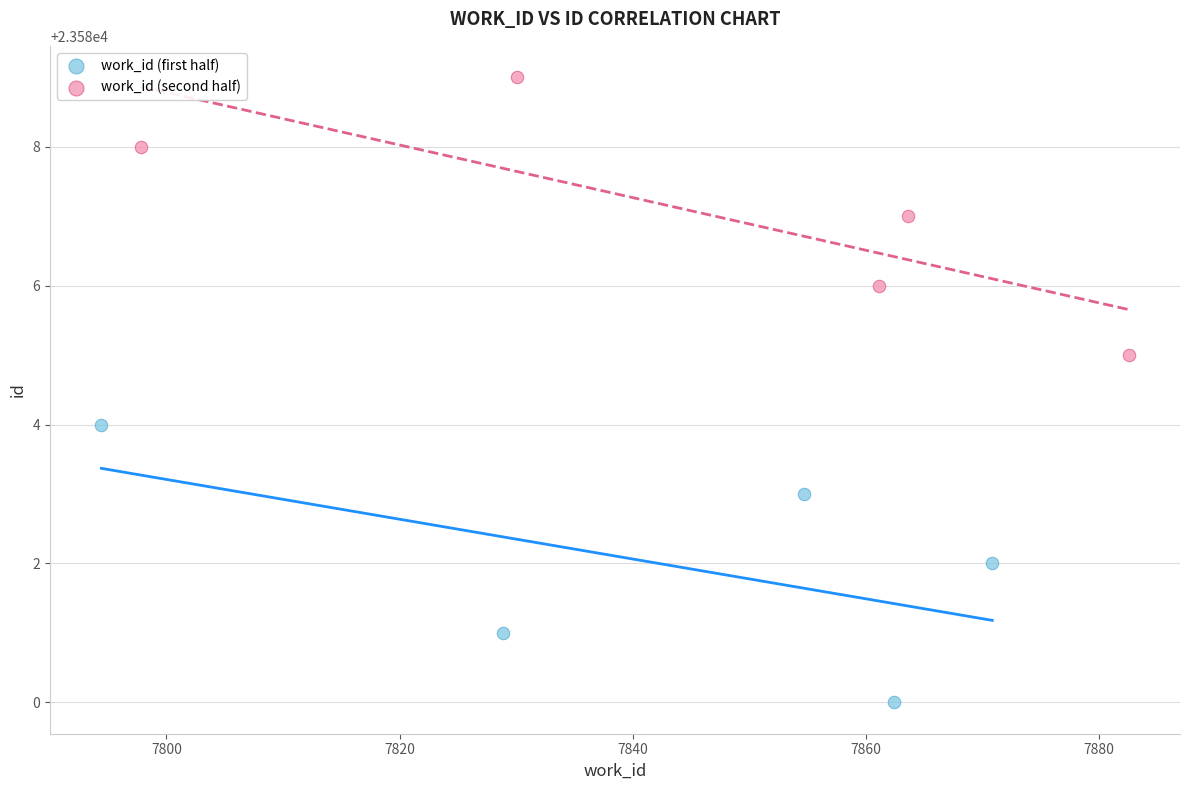

Which series reaches the maximum Y coordinate?

work_id (second half)